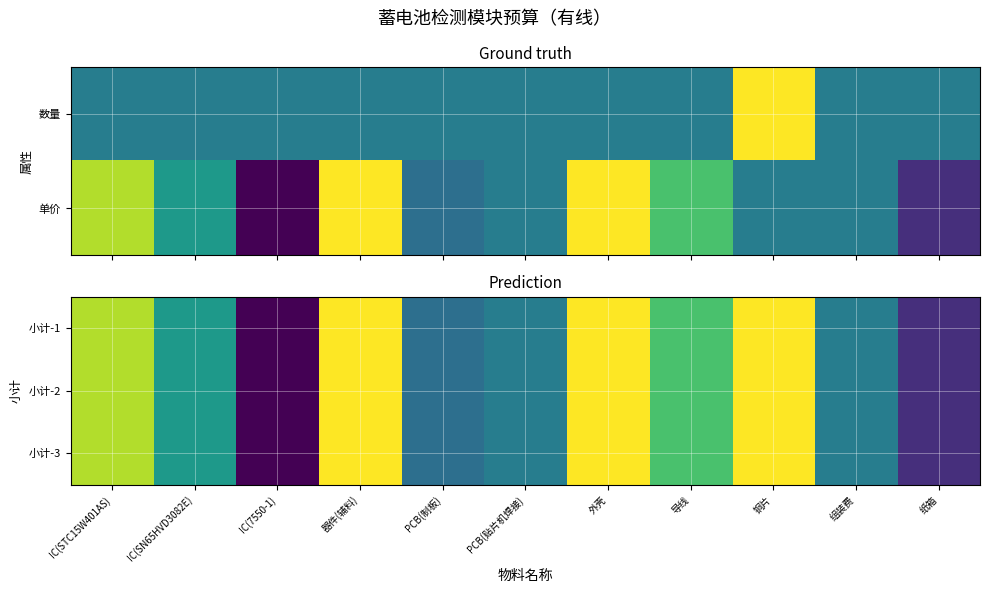

The 小计-2 series shows 0.6 at 组装费. True or false?

False